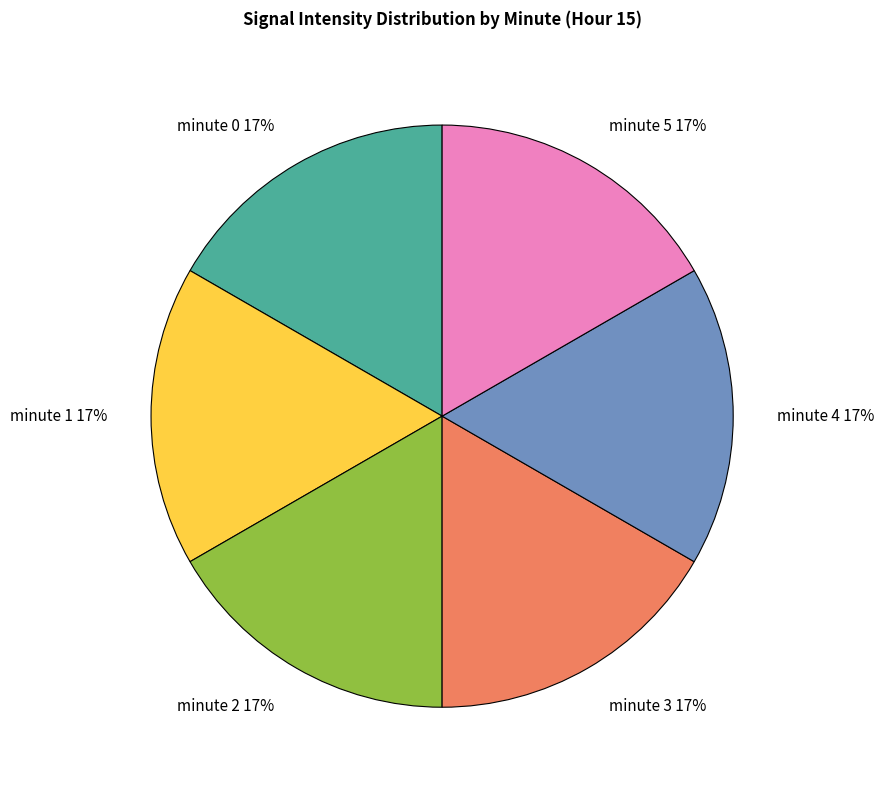

How many segments does this pie chart have?

6